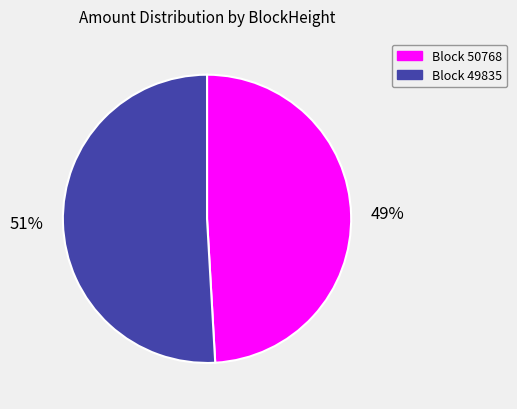

Is there any slice that represents more than half of the pie?

Yes